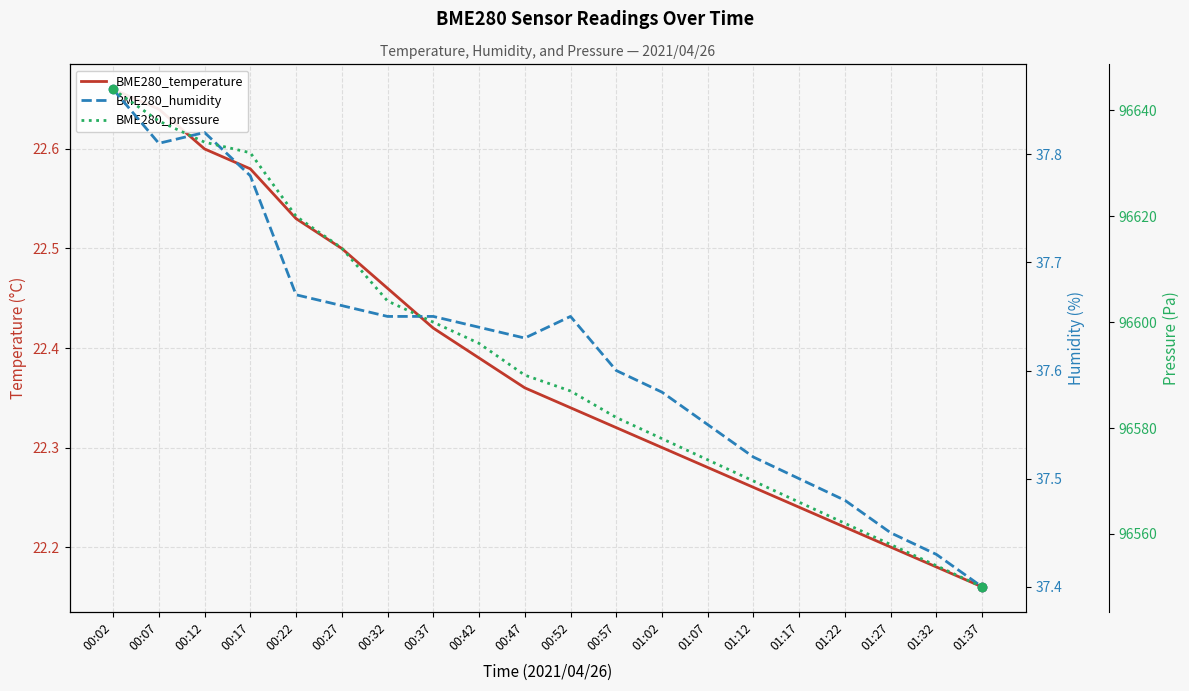

What is the label of the 12th point from the right?

00:42